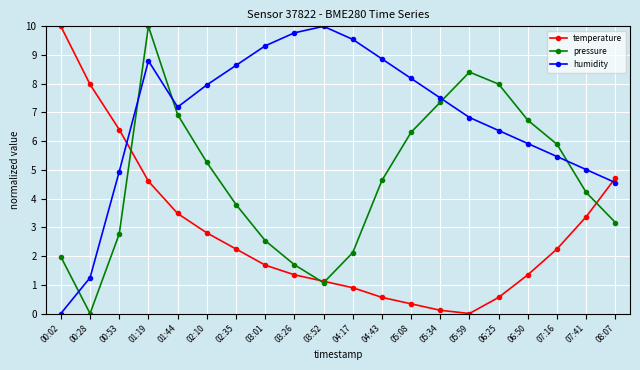

List the series in order of their overall mean, lowest first.

temperature, pressure, humidity